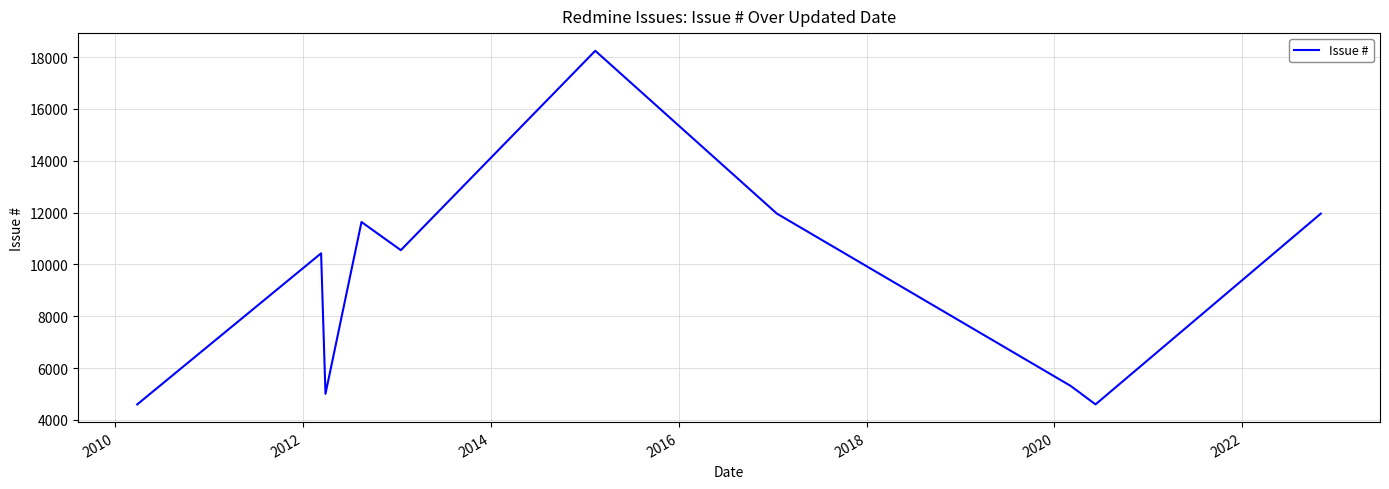

What is the difference between the maximum and minimum values?

13644